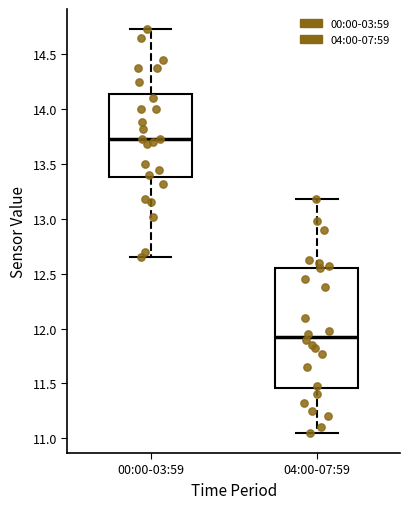

Where does the upper whisker of the box for 04:00-07:59 end on the y-axis? The values are not printed on the chart, so give them approximately, as read against the axis.

13.20